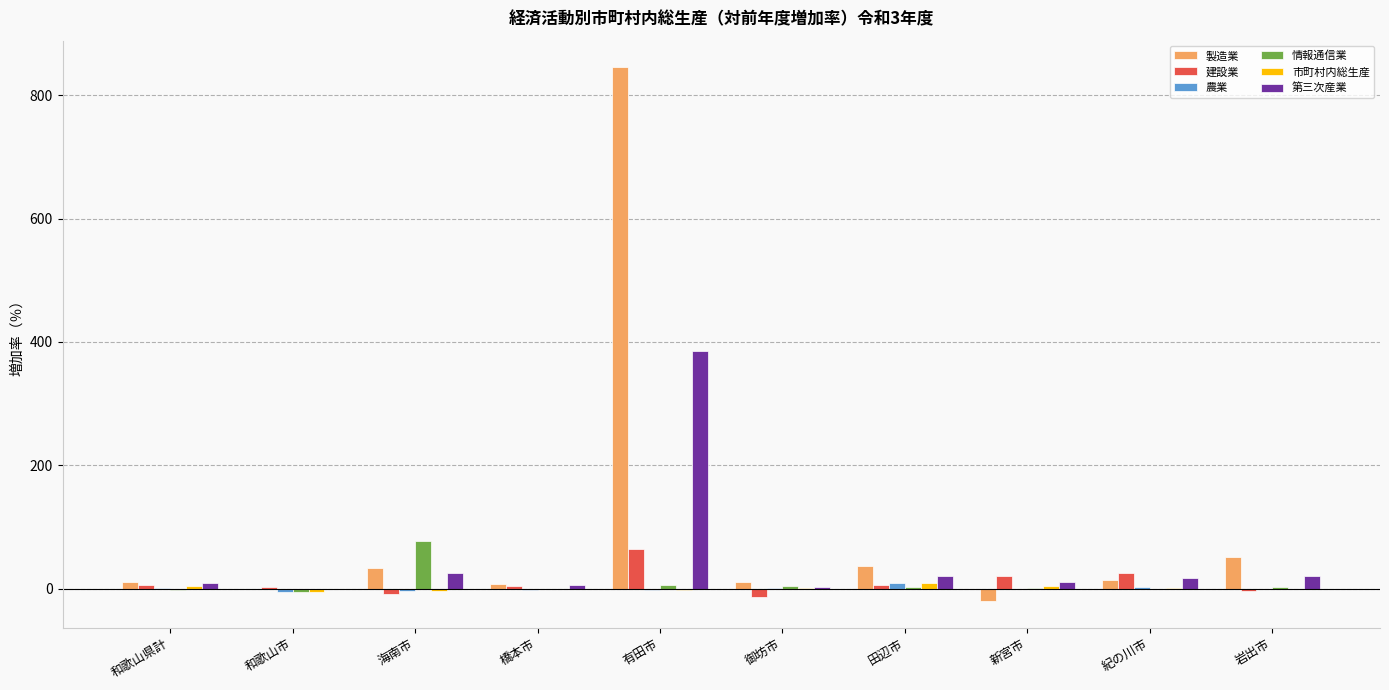

What is the sum of all 第三次産業 values?

499.4